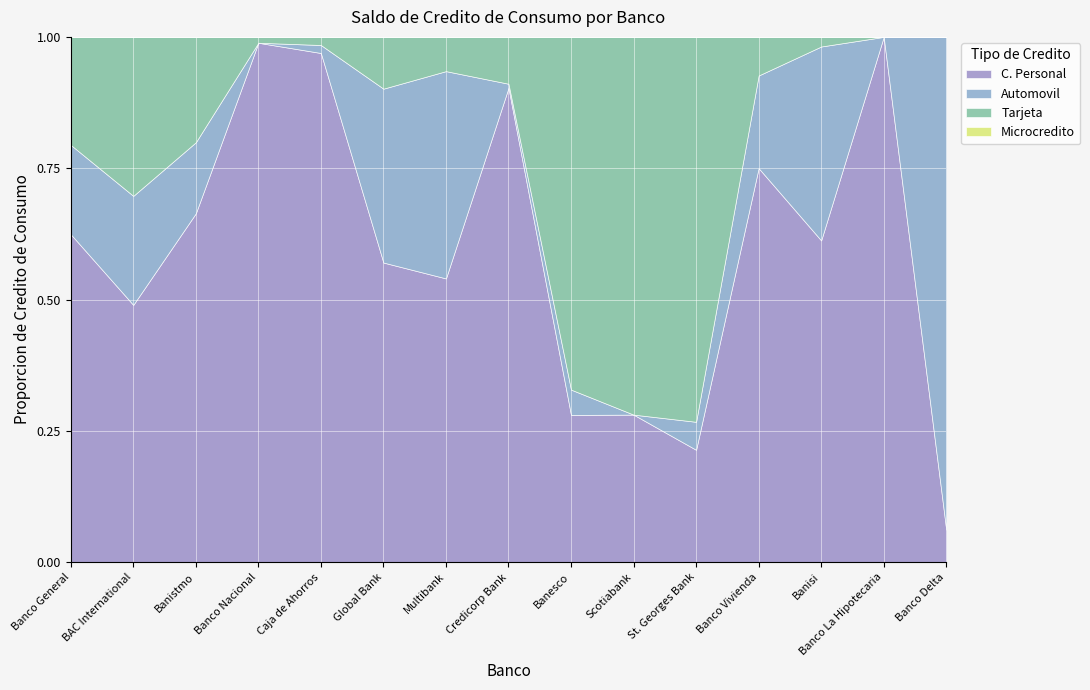

True or false: Automovil and Microcredito cross at least once.

False